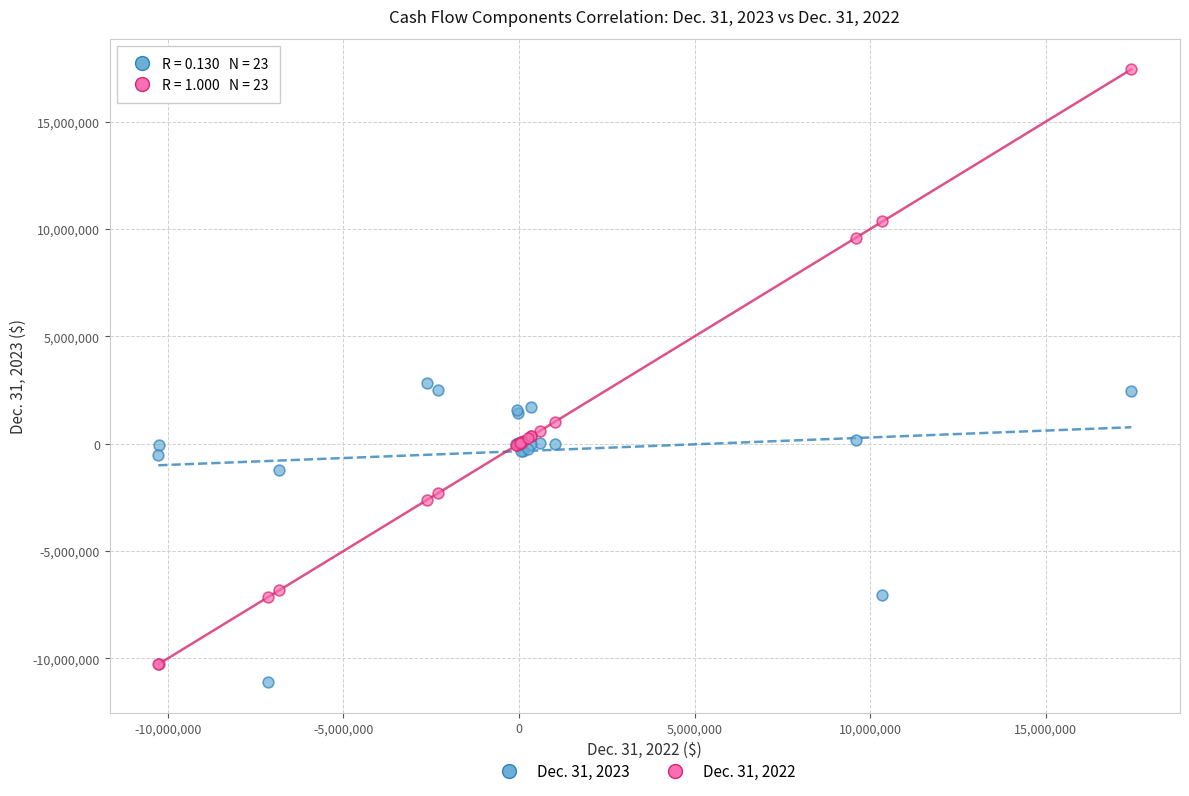

What is the X range (max minus min) for the scatter plot?

27703899